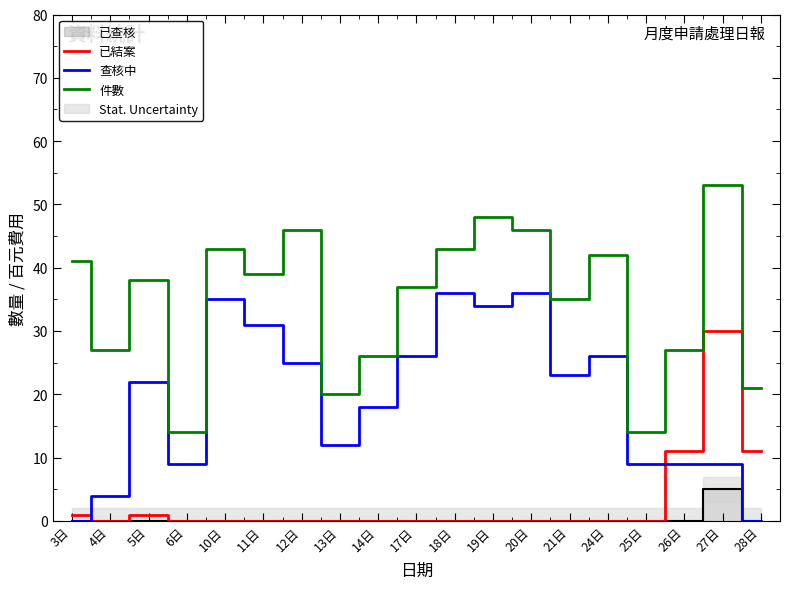

Reading left to right, what are all the values shown in this chart?

已結案: 3日=1	4日=0	5日=1	6日=0	10日=0	11日=0	12日=0	13日=0	14日=0	17日=0	18日=0	19日=0	20日=0	21日=0	24日=0	25日=0	26日=11	27日=30	28日=11
查核中: 3日=0	4日=4	5日=22	6日=9	10日=35	11日=31	12日=25	13日=12	14日=18	17日=26	18日=36	19日=34	20日=36	21日=23	24日=26	25日=9	26日=9	27日=9	28日=0
件數: 3日=41	4日=27	5日=38	6日=14	10日=43	11日=39	12日=46	13日=20	14日=26	17日=37	18日=43	19日=48	20日=46	21日=35	24日=42	25日=14	26日=27	27日=53	28日=21